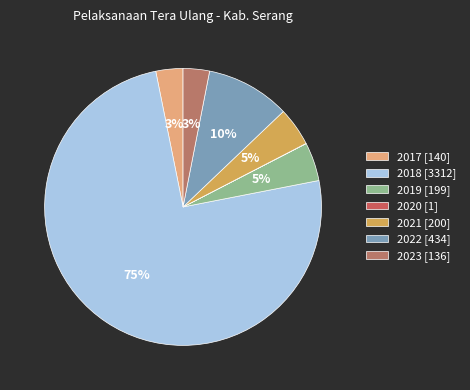

Which category has the smallest portion of the pie?

2020